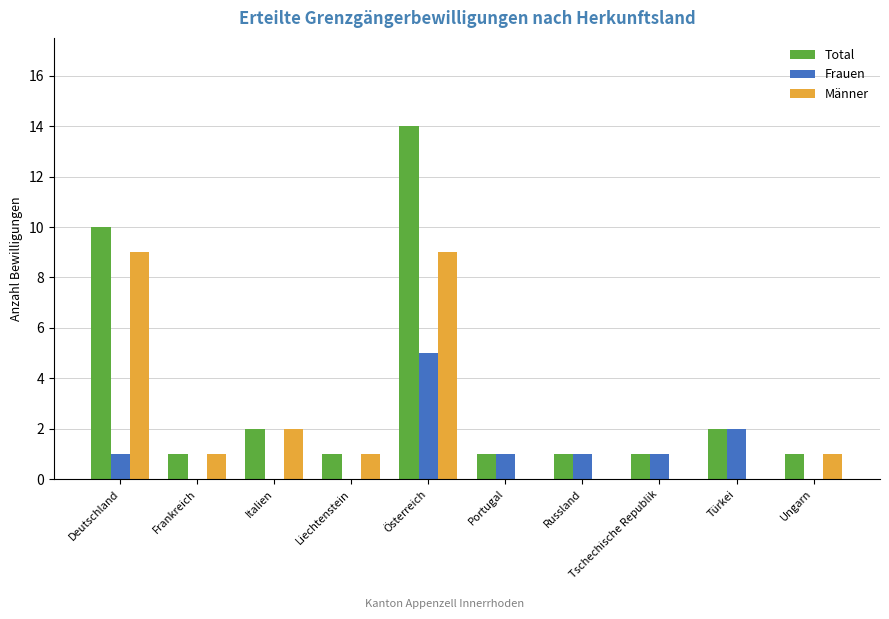

What value does the Frauen series have at Türkei?

2